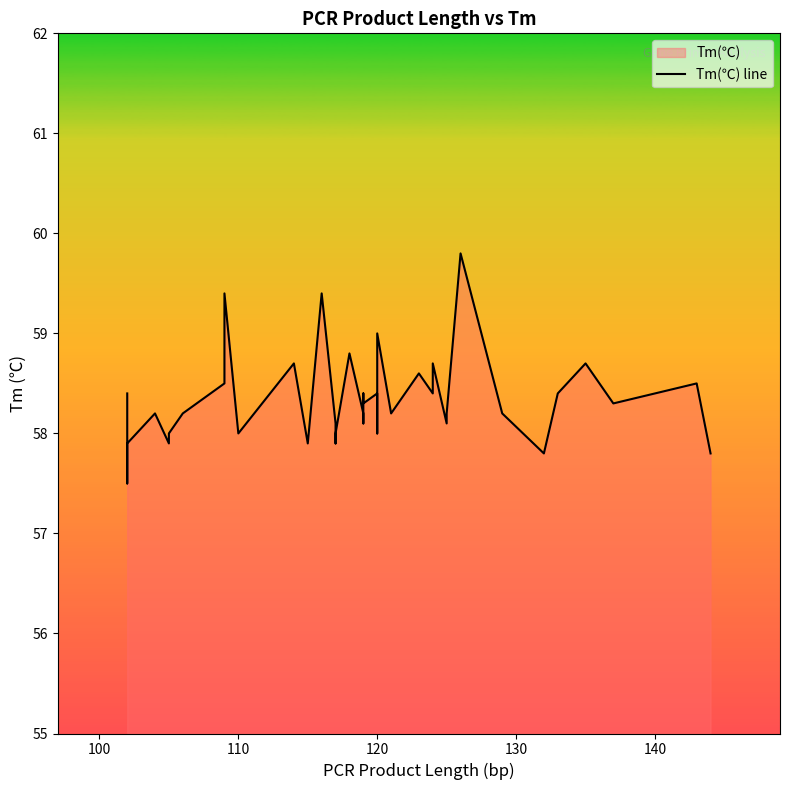

True or false: there are more than 0 points higher than both neighbors.

True